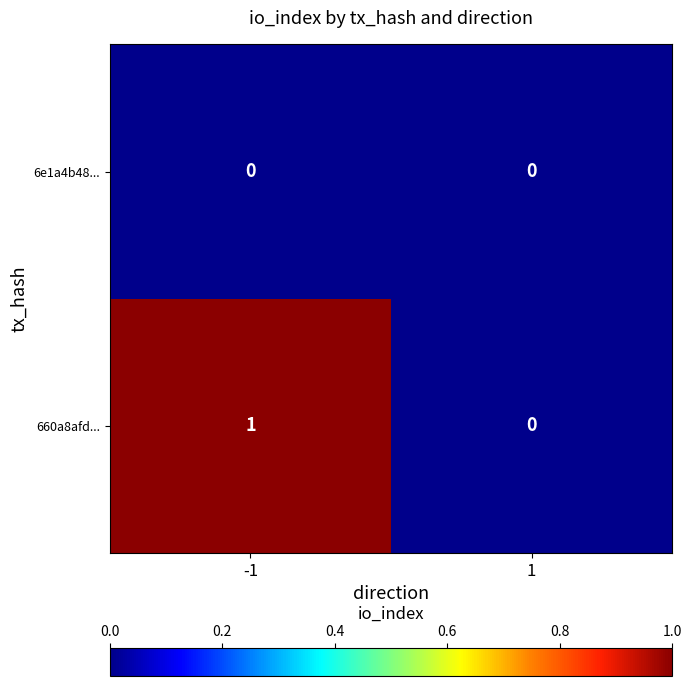

Which series has the widest spread of values?

660a8afd...